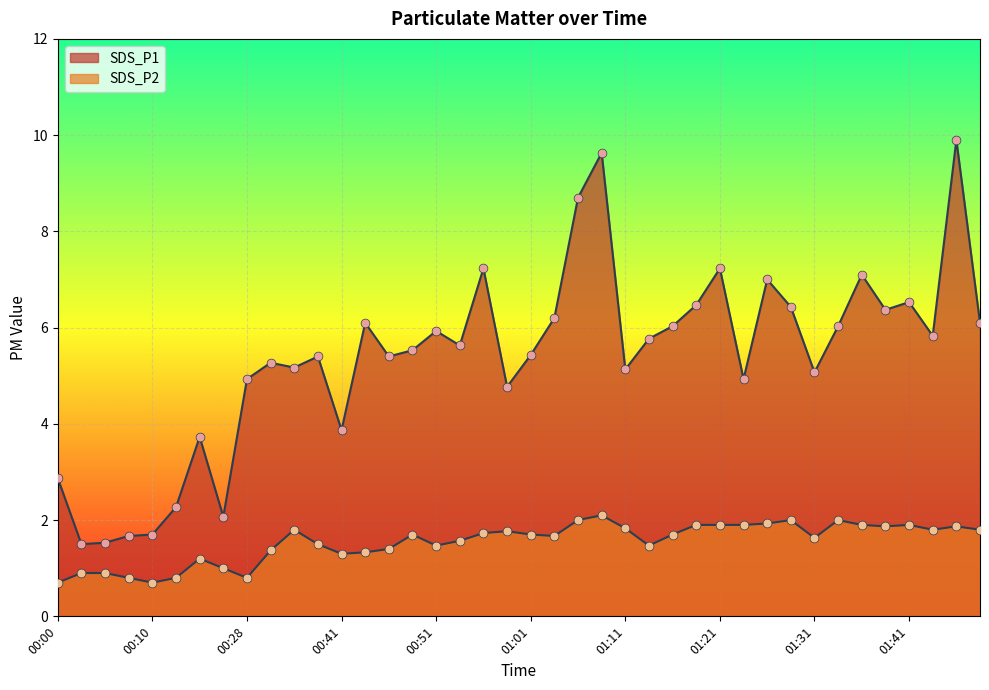

At which category is the sum across all series the highest?

01:46